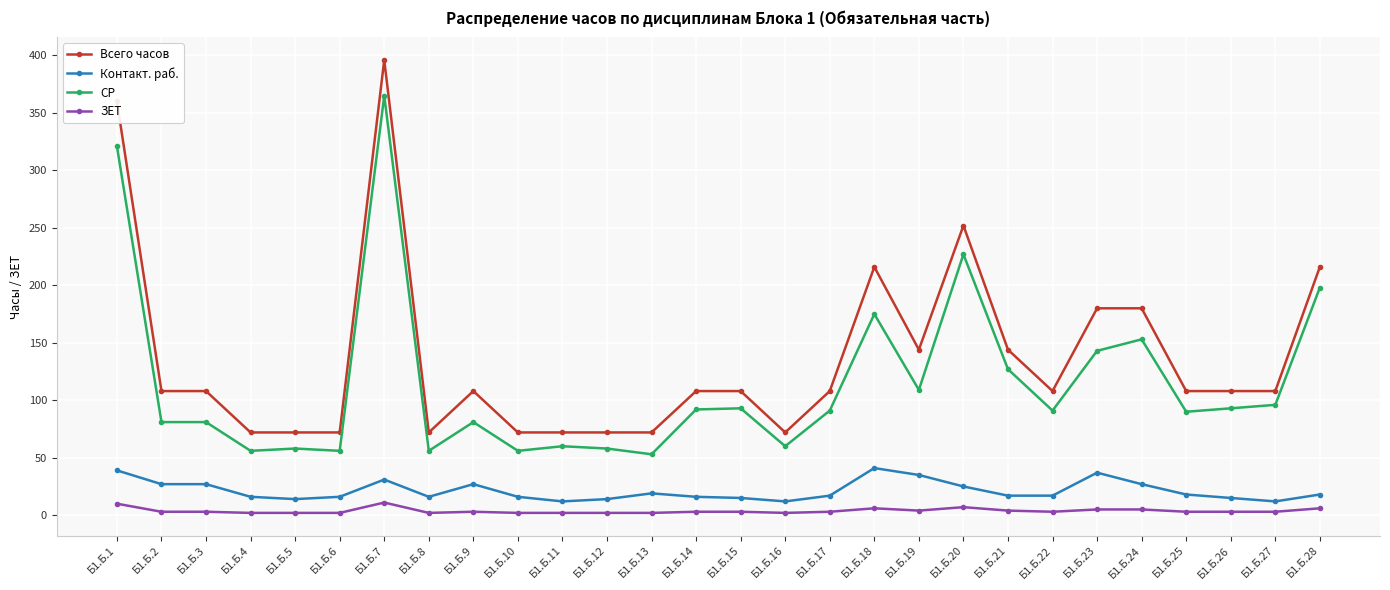

What value does the Контакт. раб. series have at Б1.Б.23, to the nearest 10?

40